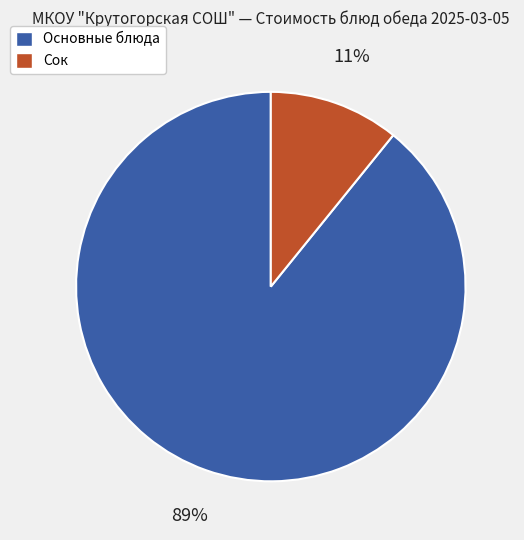

To the nearest percent, what portion does Сок represent?

11%